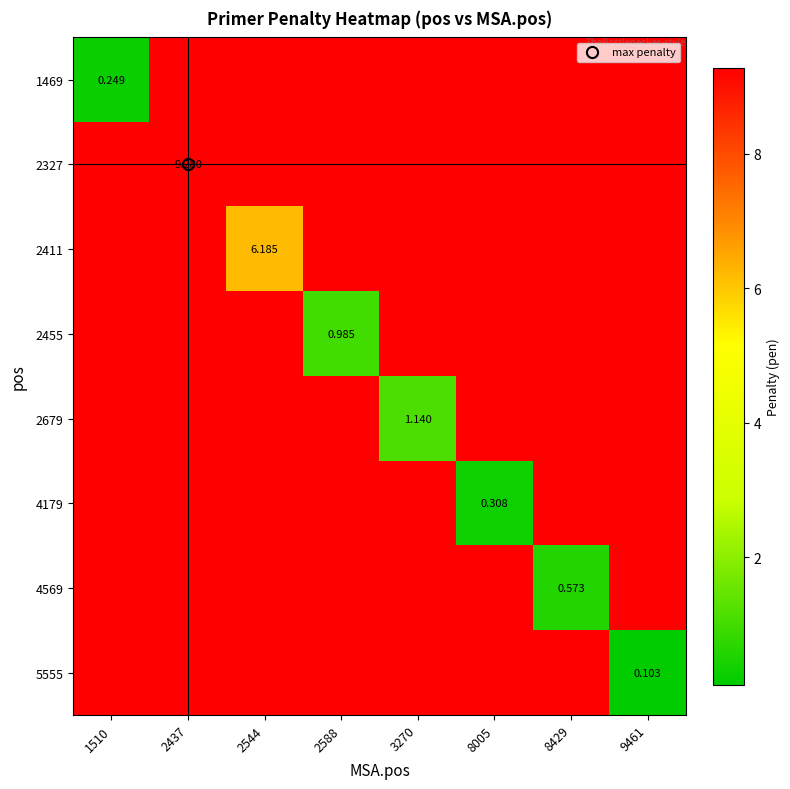

Count the number of categories in the chart.

8